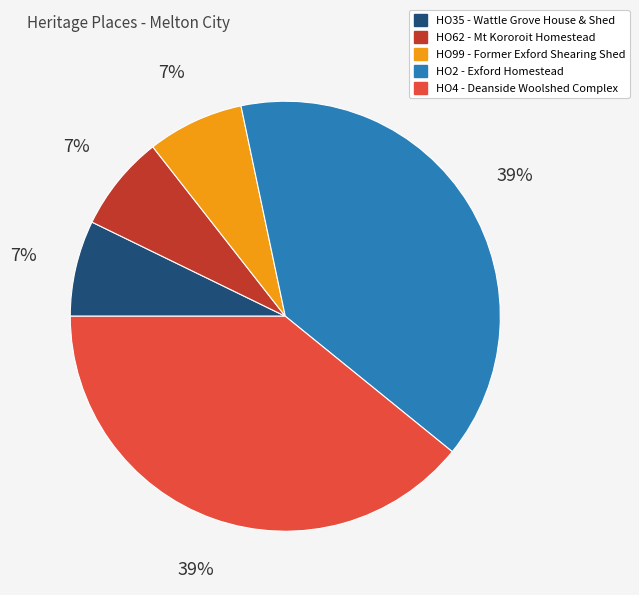

How many slices are in this pie chart?

5